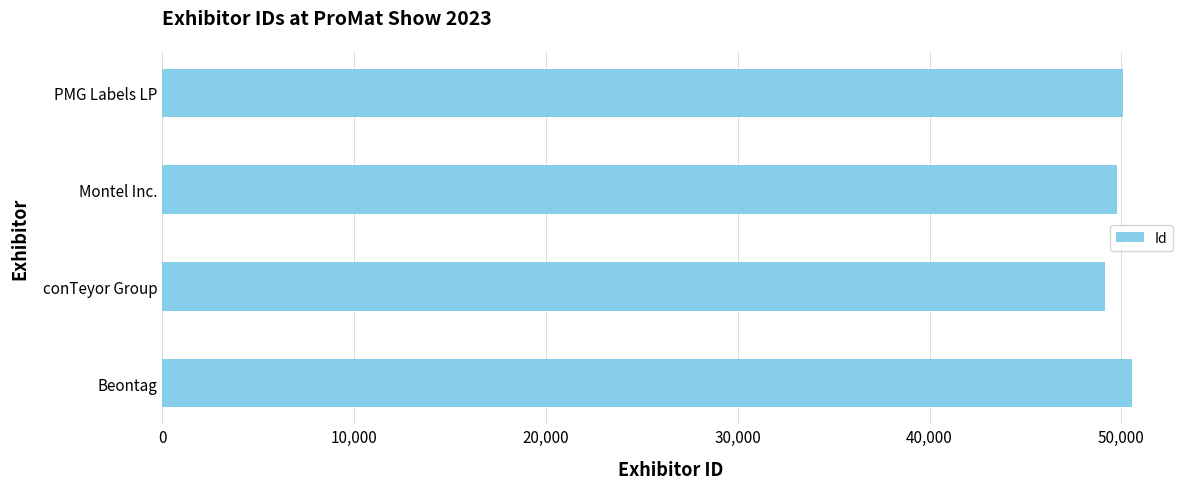

Approximately how many times larger is the value at Beontag compared to conTeyor Group?

1.0